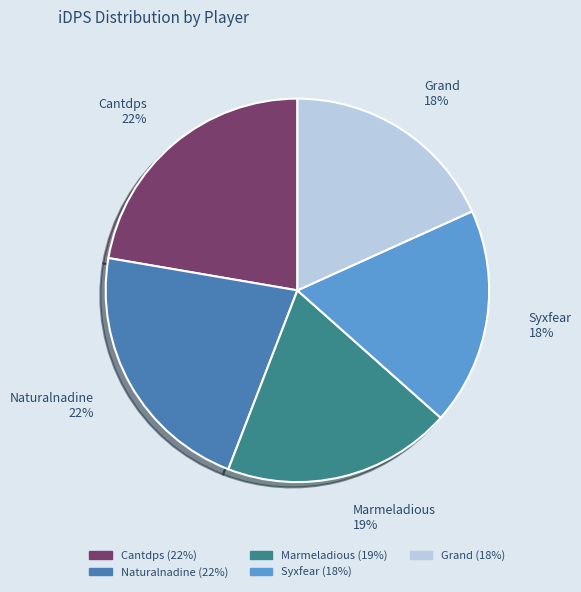

What percentage is the Grand slice, to the nearest percent?

18%